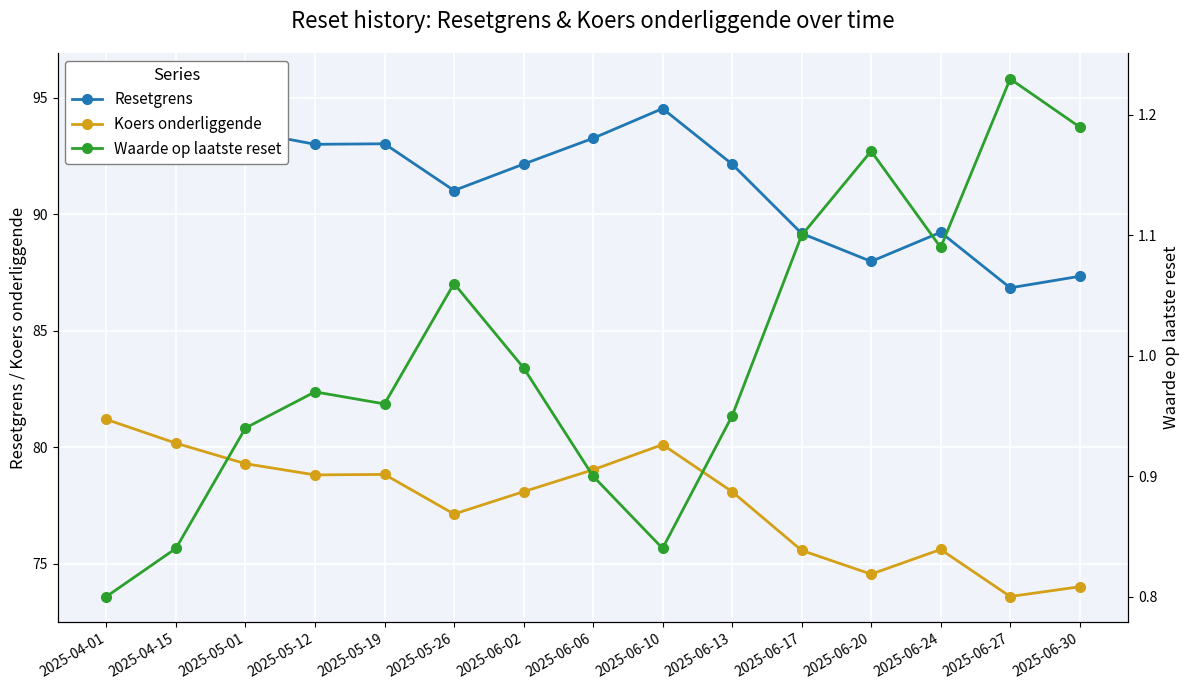

What is the minimum value shown in the chart?

0.8